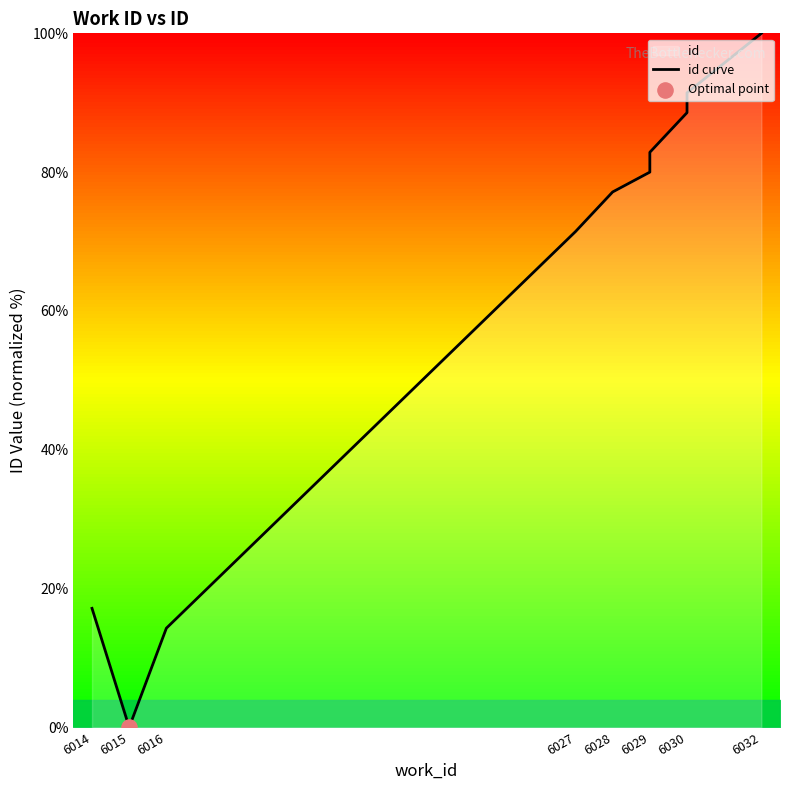

Which has a higher value, 6014 or 6016?

6014